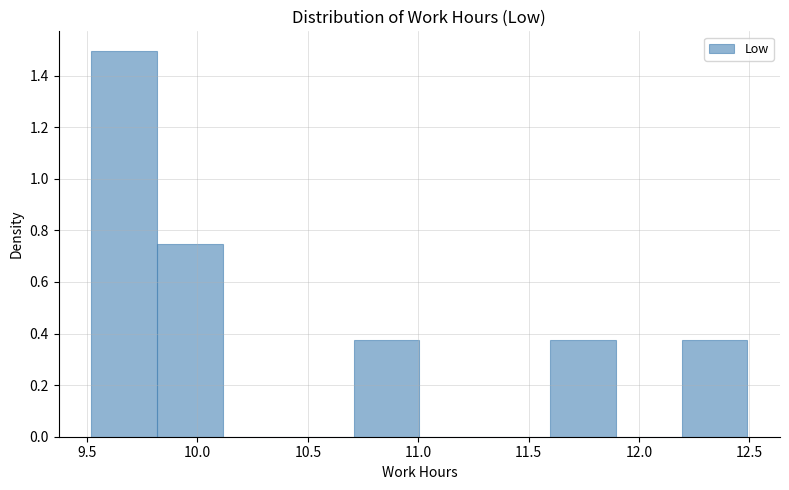

Over which range of the x-axis is the bar tallest?

9.5 to 9.8